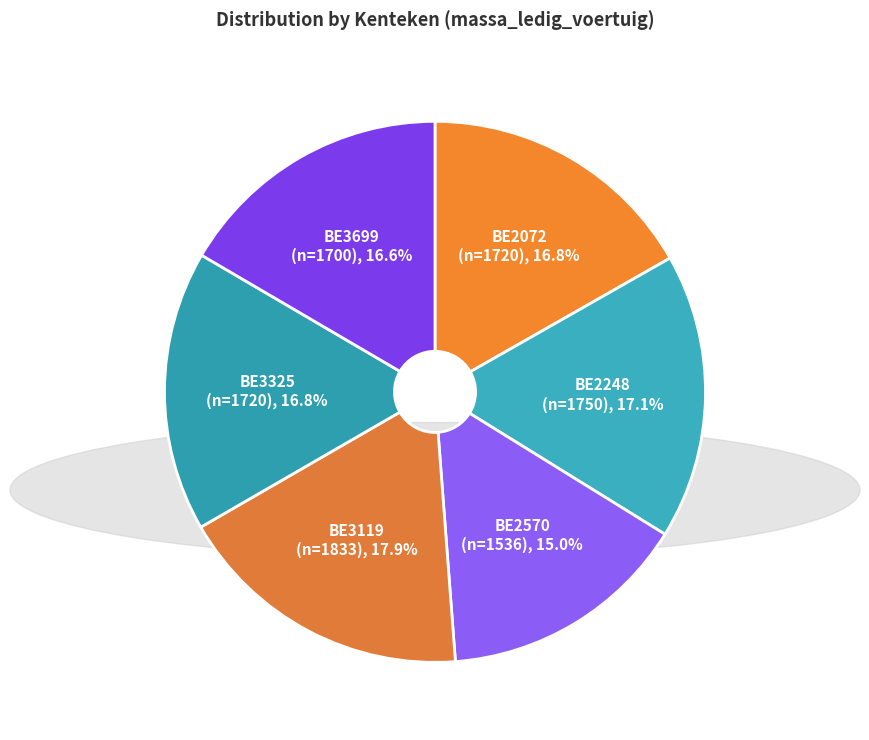

To the nearest percent, what is the average slice percentage?

17%